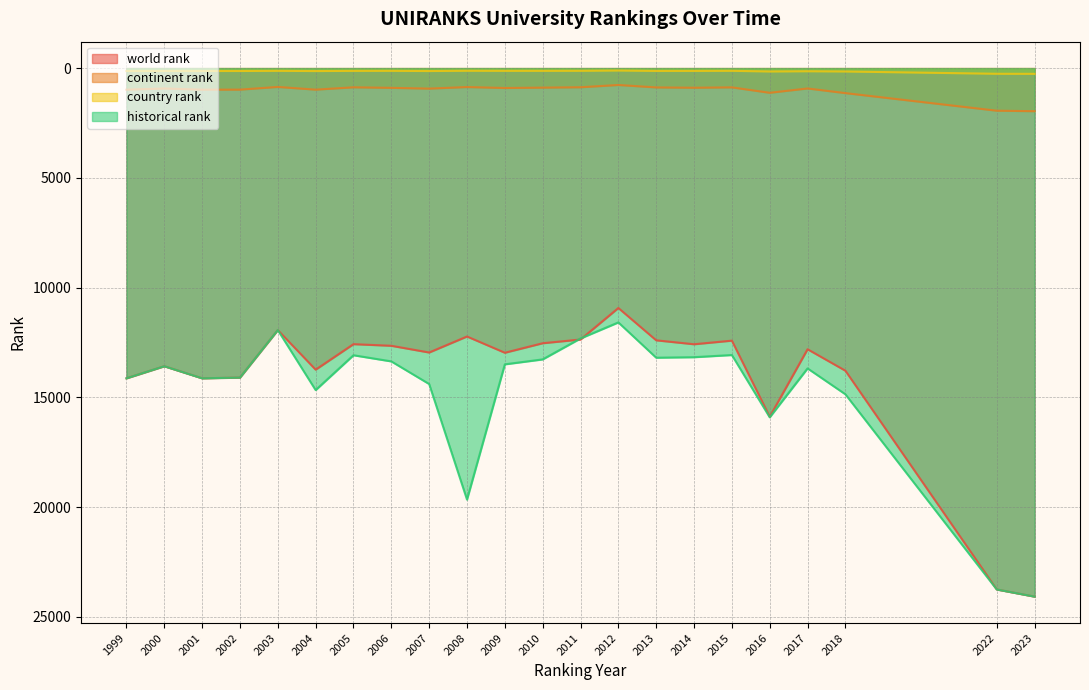

True or false: country rank and world rank cross at least once.

False